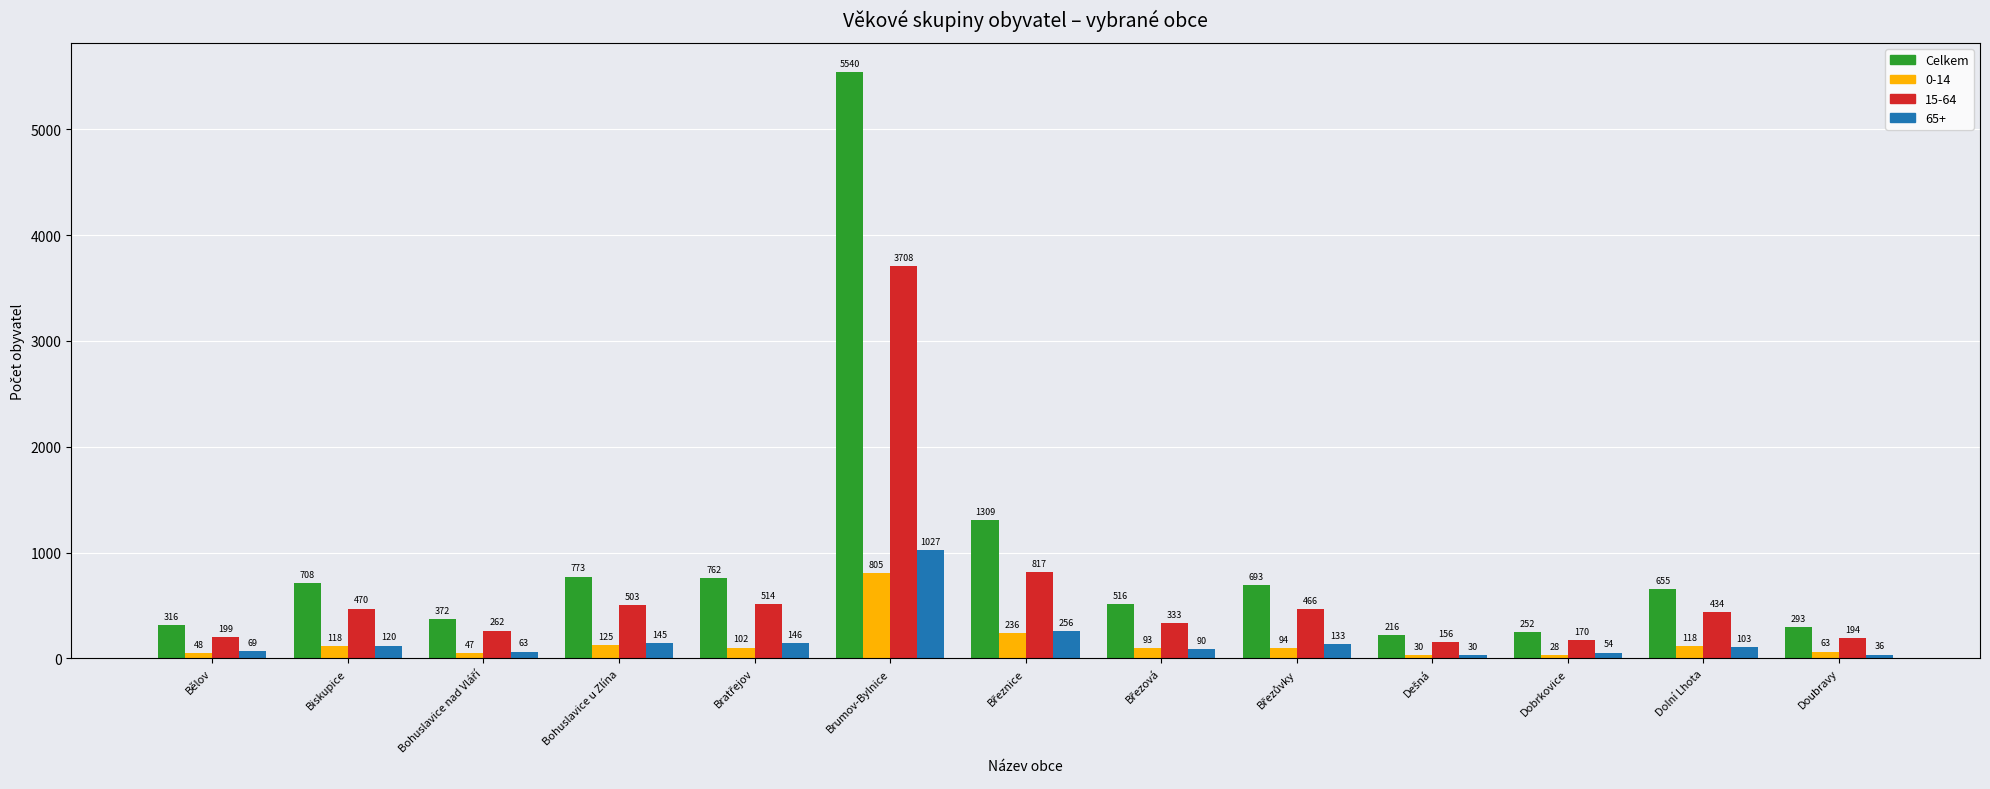

What is the difference between the second highest and second lowest values in the 0-14 series?

206